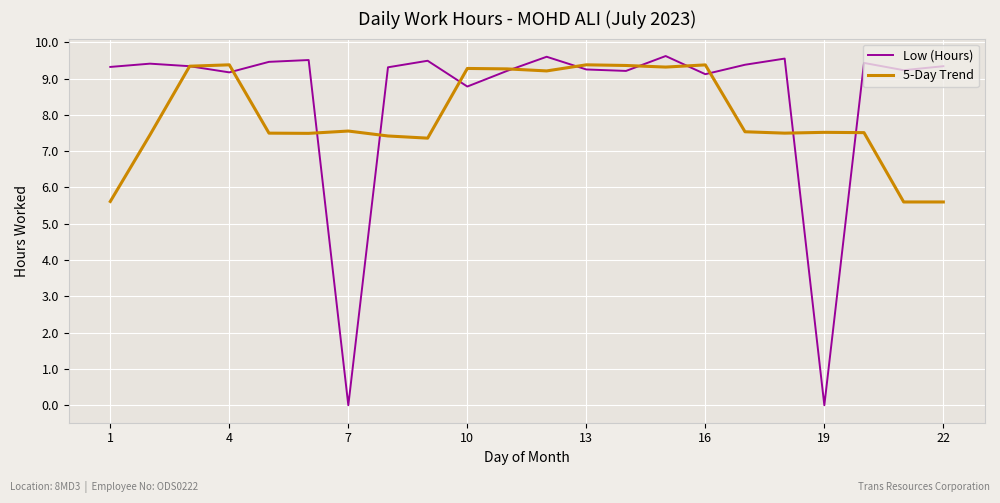

What is the highest value of the Low (Hours) series?

9.6